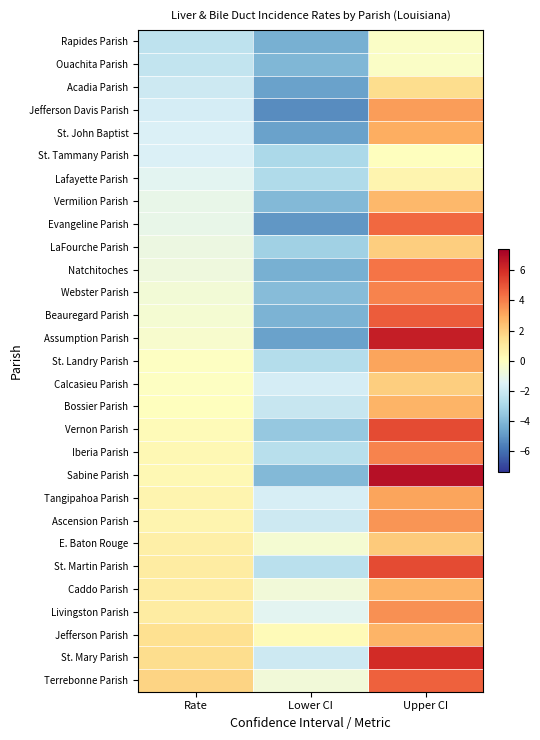

Rank the series by their maximum value, from highest to lowest.

Sabine Parish, Assumption Parish, St. Mary Parish, Vernon Parish, St. Martin Parish, Beauregard Parish, Terrebonne Parish, Evangeline Parish, Natchitoches, Webster Parish, Iberia Parish, Livingston Parish, Ascension Parish, Jefferson Davis Parish, St. Landry Parish, Tangipahoa Parish, St. John Baptist, Bossier Parish, Caddo Parish, Jefferson Parish, Vermilion Parish, E. Baton Rouge, LaFourche Parish, Calcasieu Parish, Acadia Parish, Lafayette Parish, St. Tammany Parish, Rapides Parish, Ouachita Parish